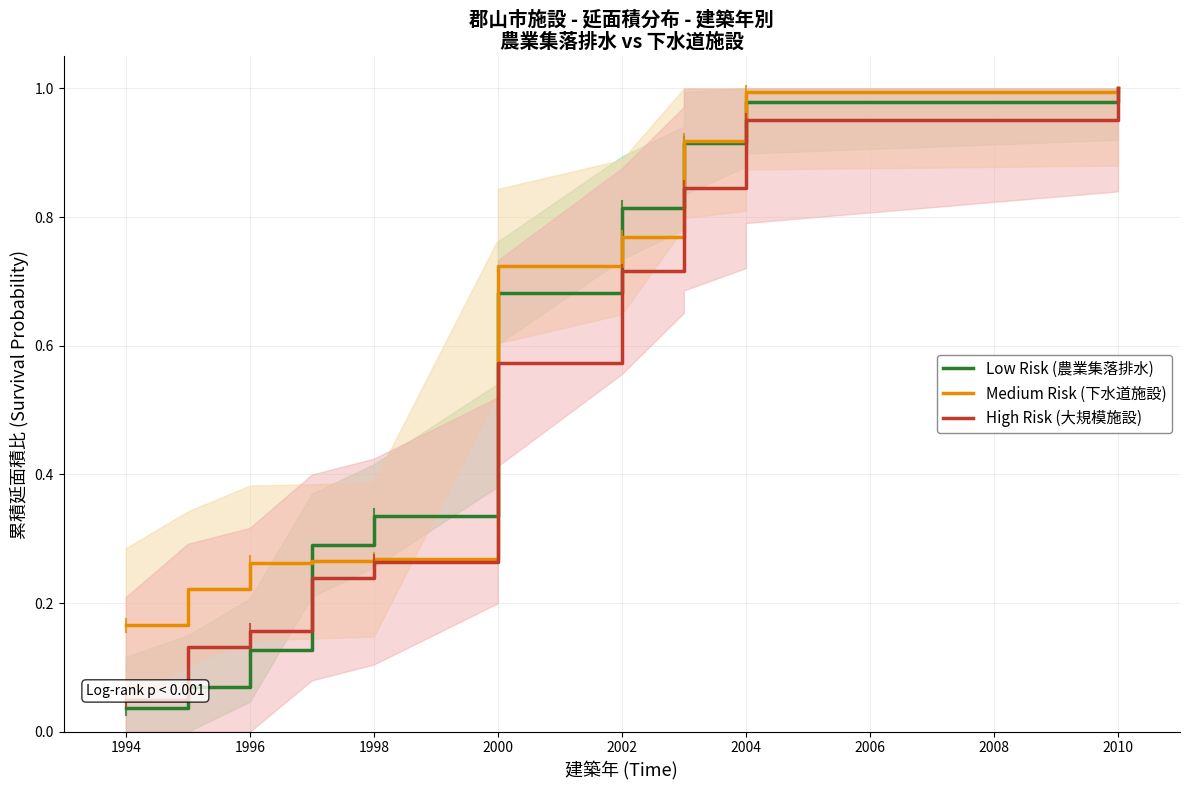

What is the maximum value shown in the chart?

1.0